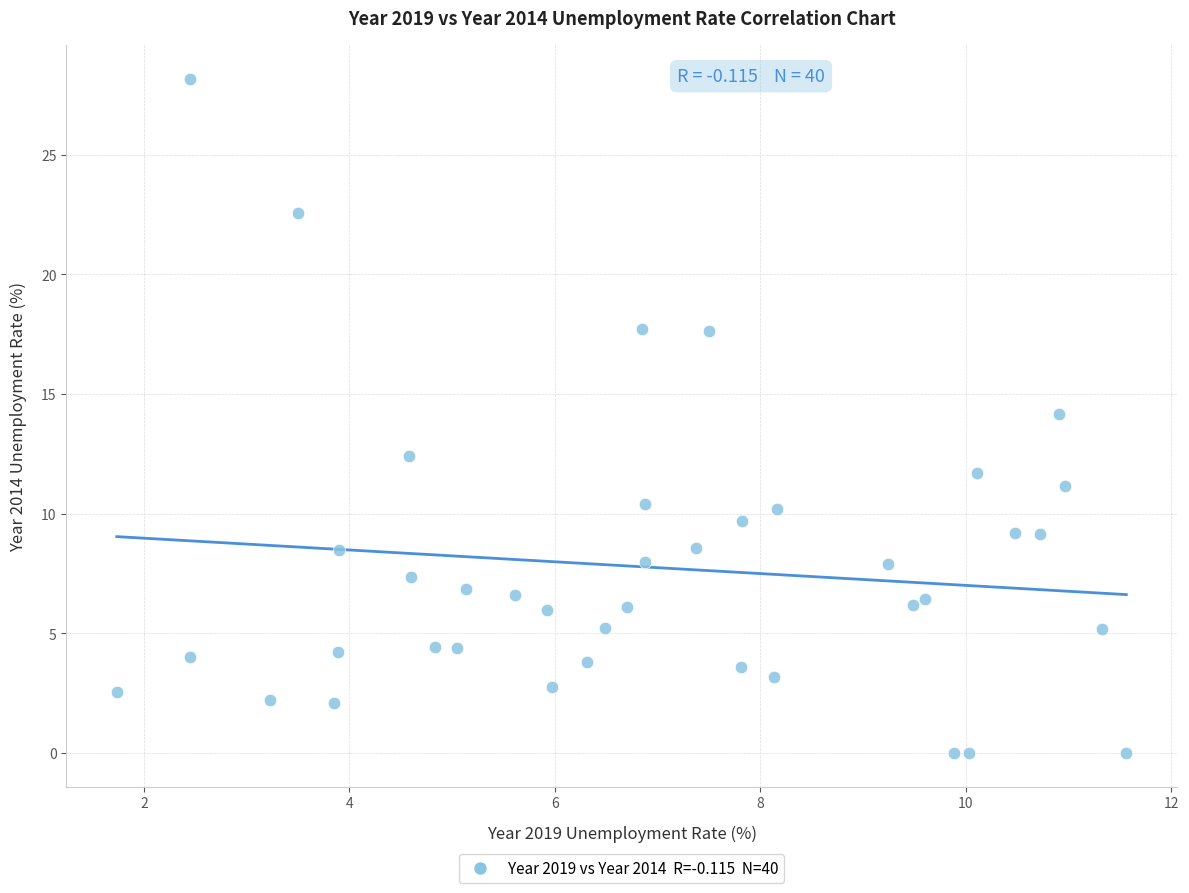

What is the range of Y values (max minus min)?

28.2